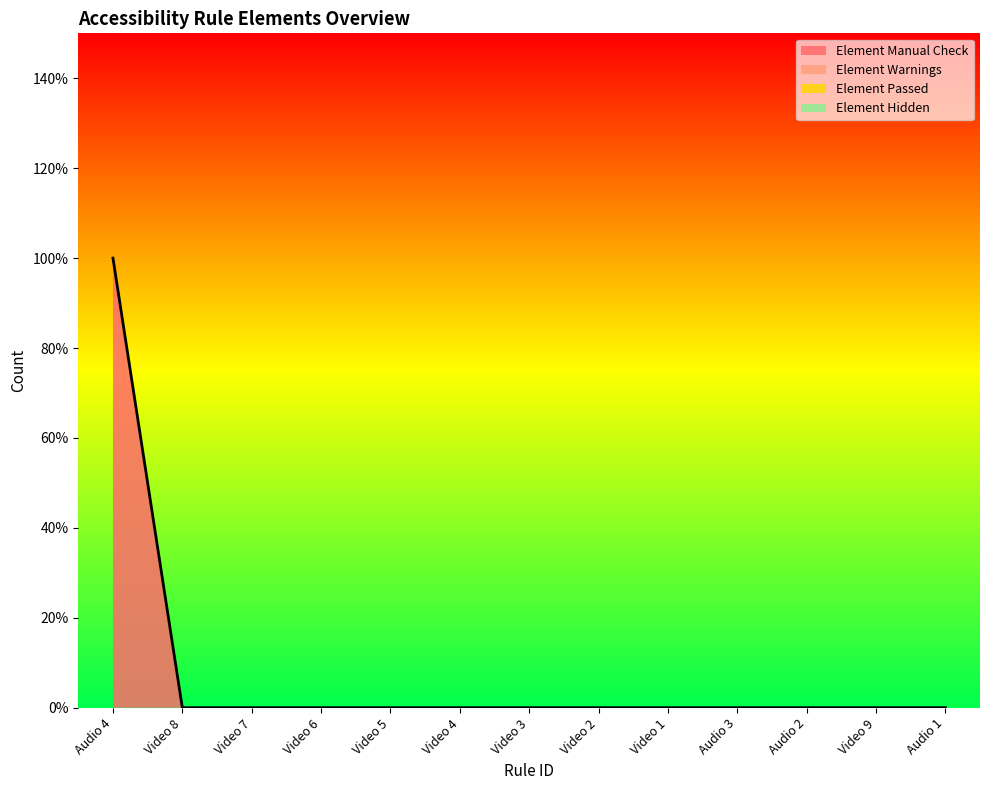

List the series in order of their peak value, highest first.

Element Manual Check, Element Warnings, Element Passed, Element Hidden